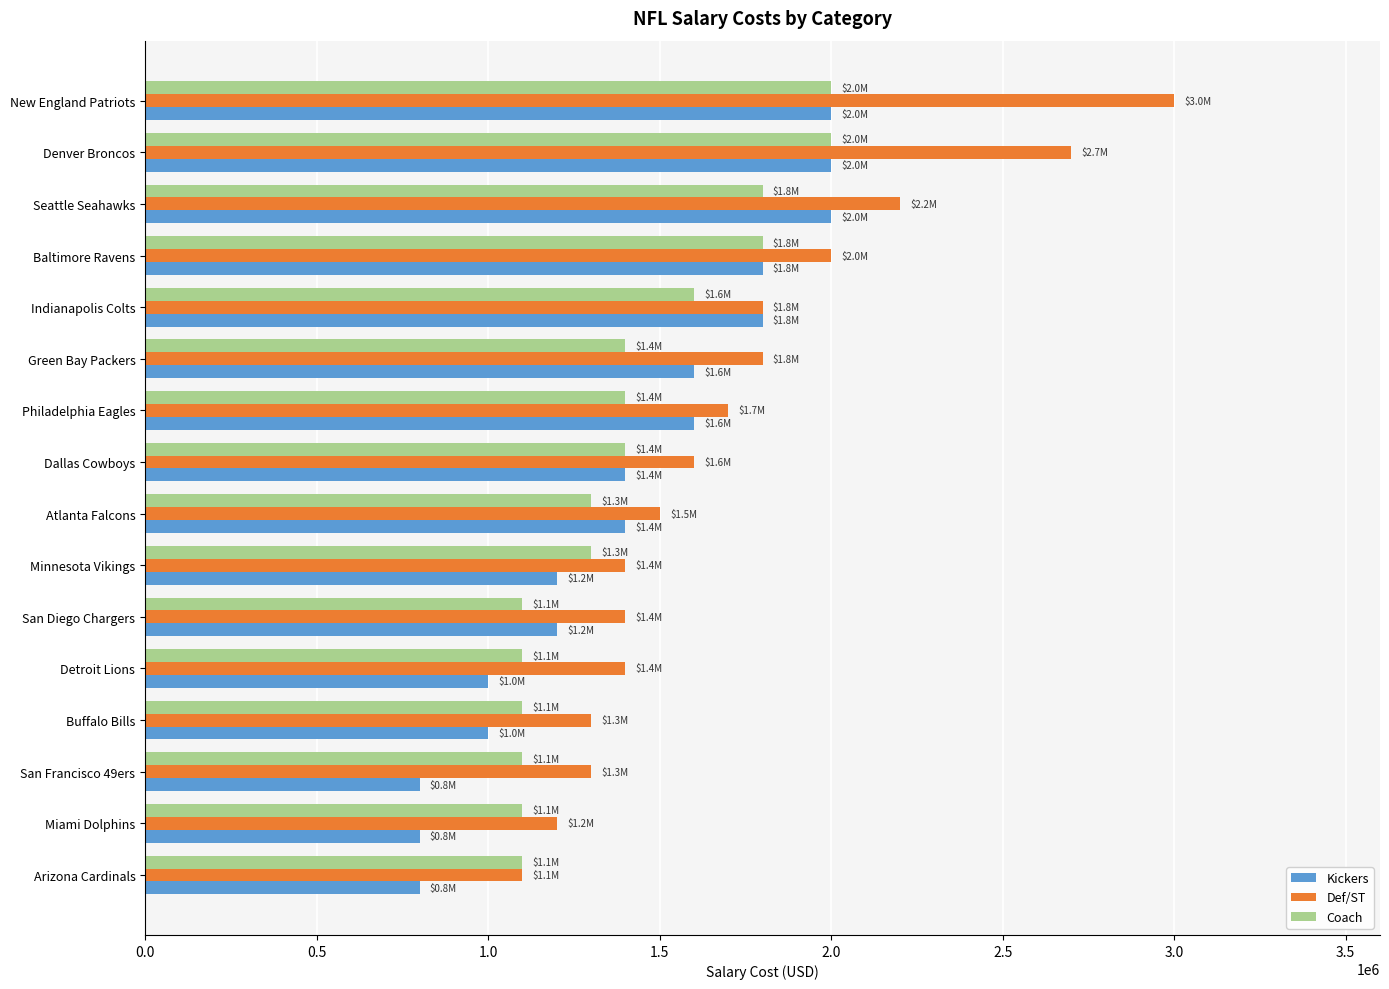

What is the minimum value for Def/ST?

1100000